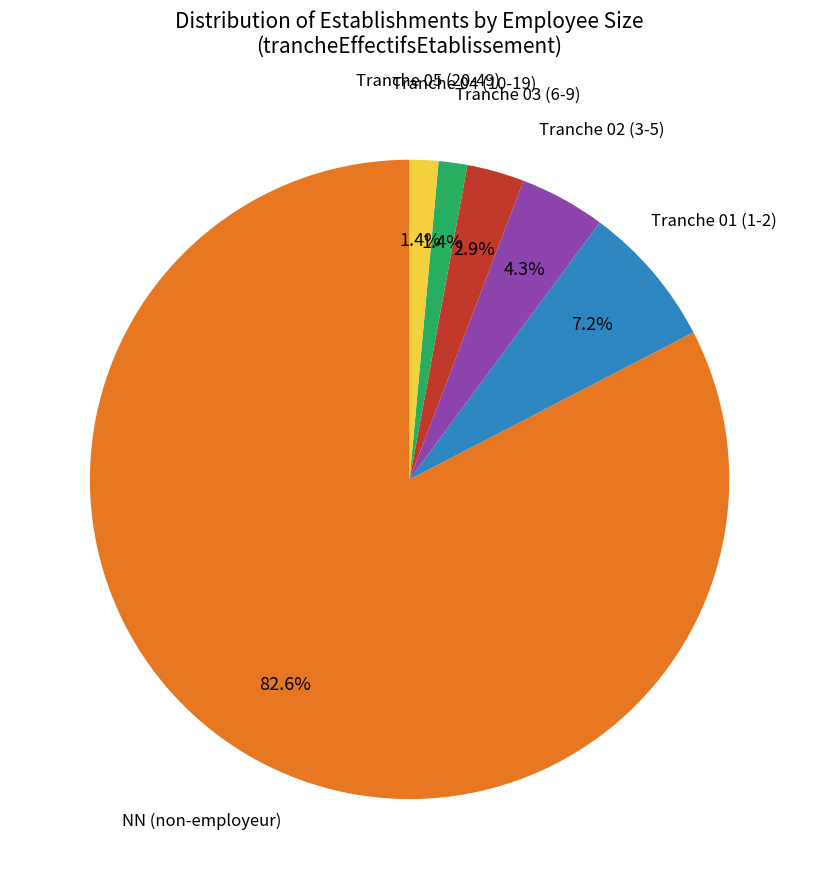

Does any single category account for the majority?

Yes